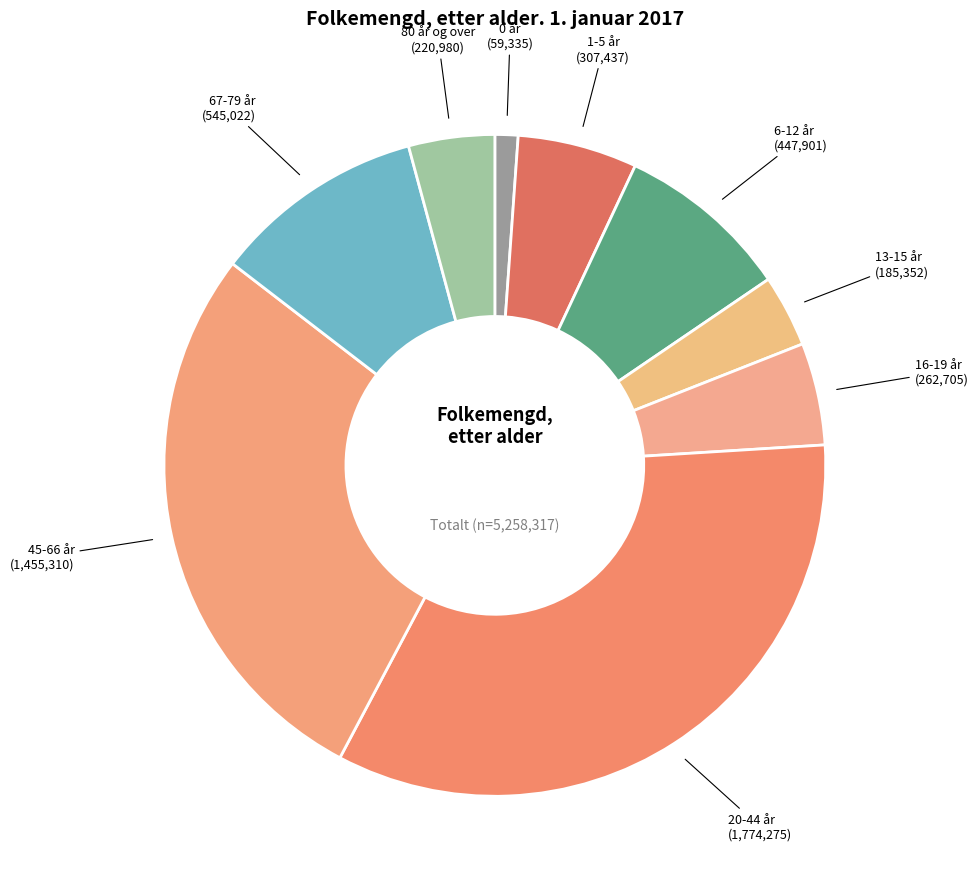

Does 6-12 år represent more than half of the total?

No